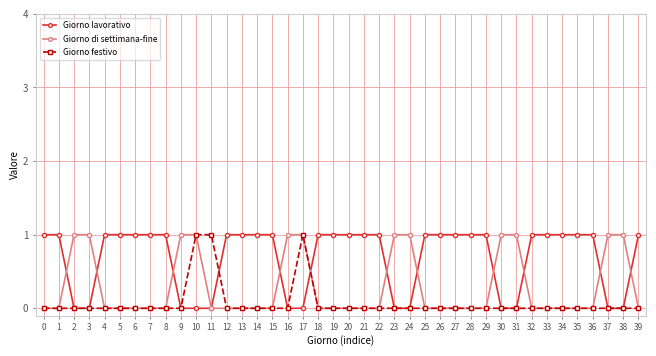

What is the total value across all series at 31?

1